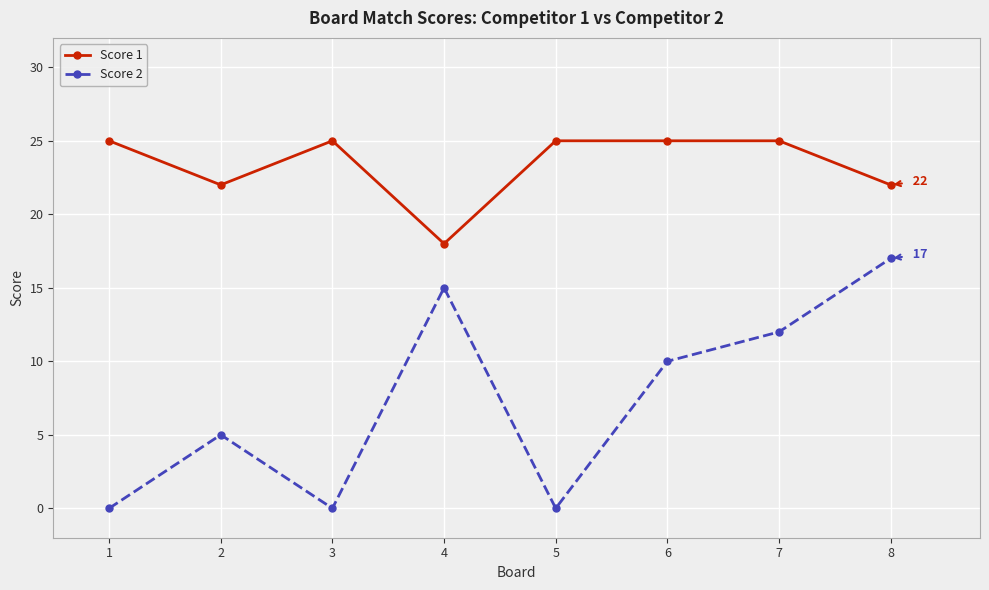

The value of Score 2 at 7 is 12. True or false?

True